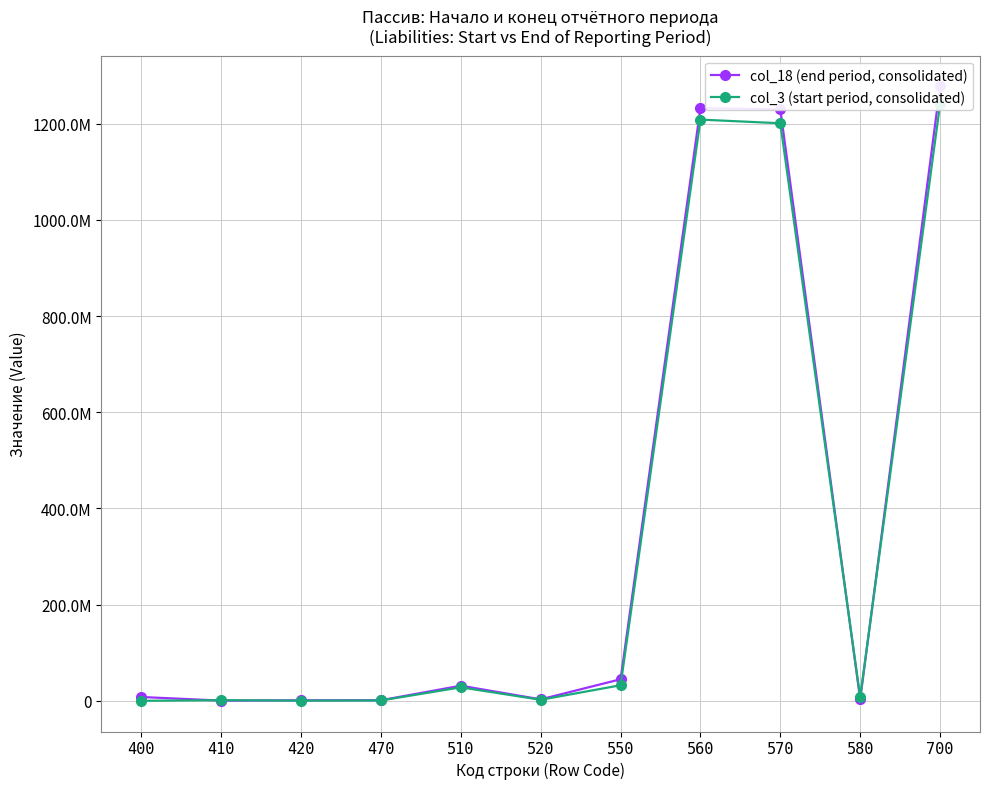

What is the value of the col_3 (start period, consolidated) point at the 6th from the left?

2086630.1